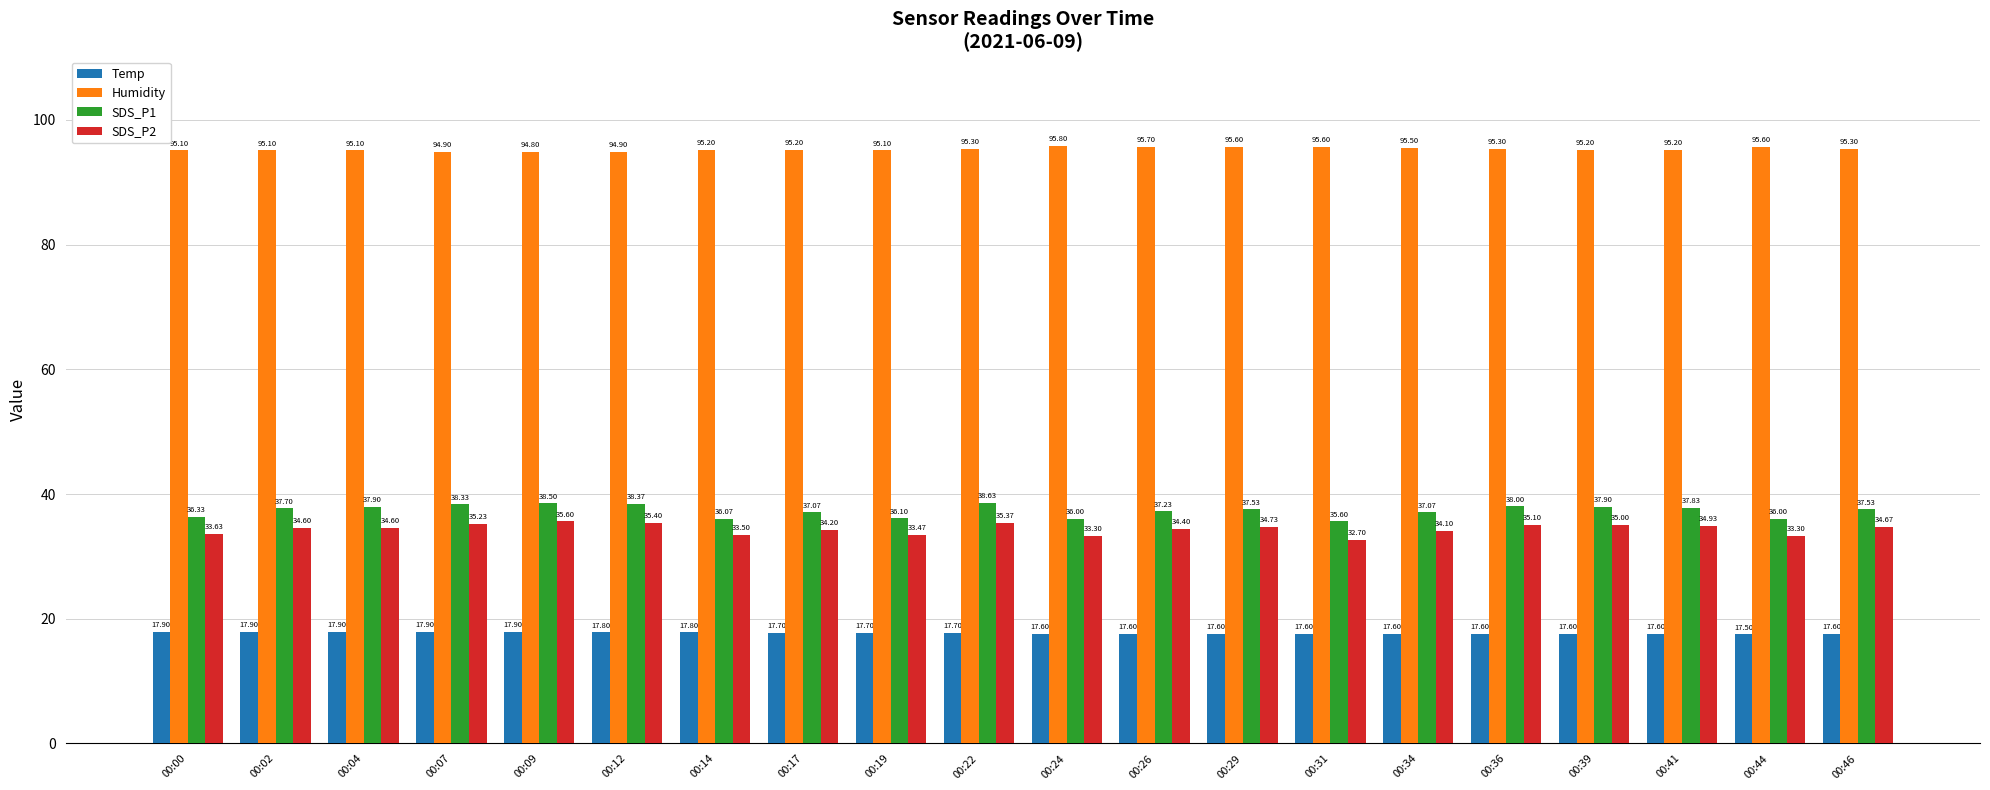

What is the sum of the Temp values at 00:00 and 00:07?

35.8